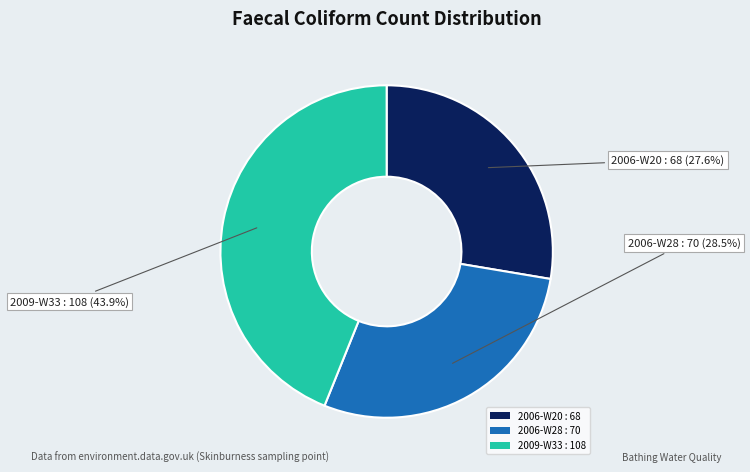

How many segments does this pie chart have?

3